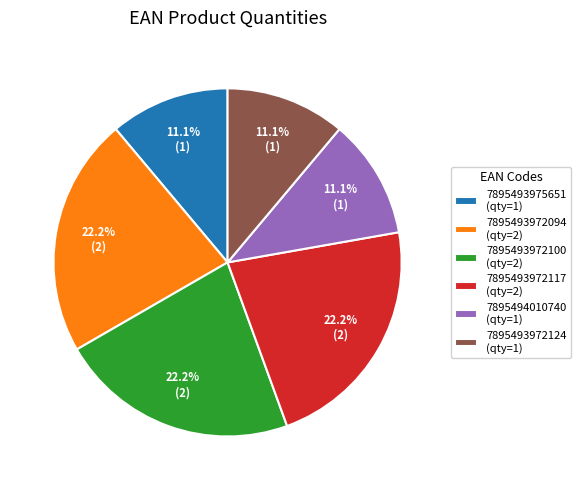

Is the sum of 7895493972100 and 7895493972117 greater than half?

No